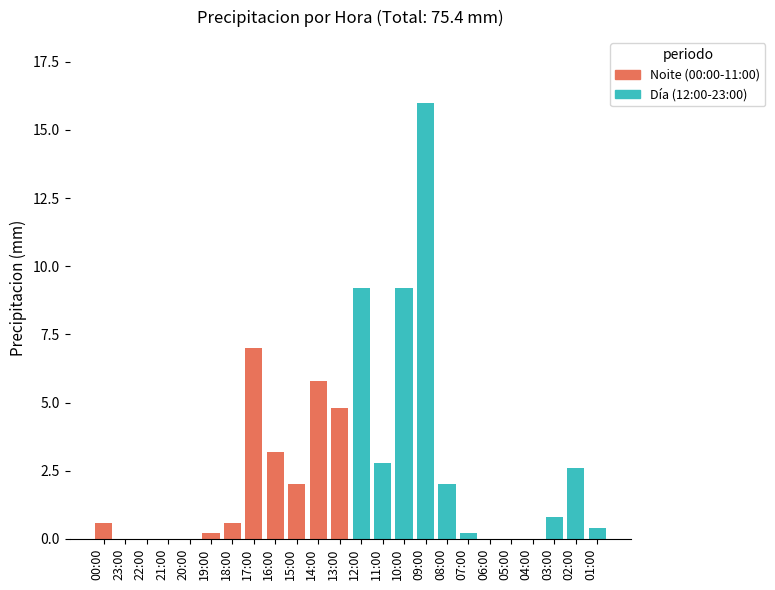

What is the difference between the second highest and second lowest values in the Día (12:00-23:00) series?

9.2